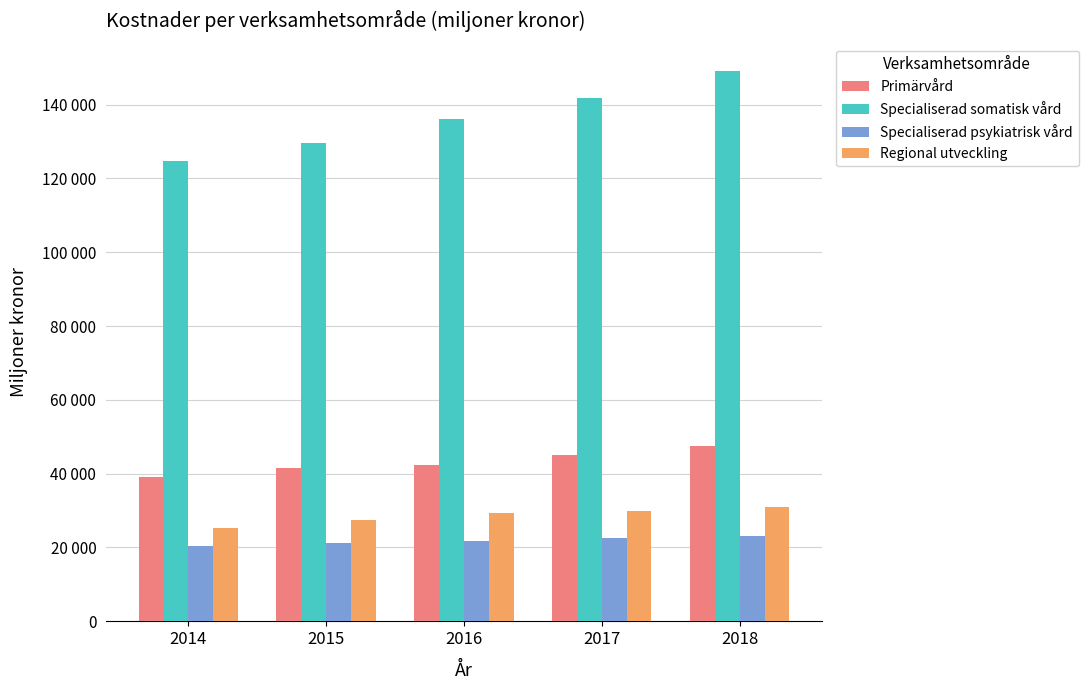

Reading right to left, what are all the values shown in this chart?

Primärvård: 47618	45084	42467	41454	39188
Specialiserad somatisk vård: 149063	141879	136005	129511	124815
Specialiserad psykiatrisk vård: 23175	22479	21659	21112	20482
Regional utveckling: 31061	29918	29292	27521	25230